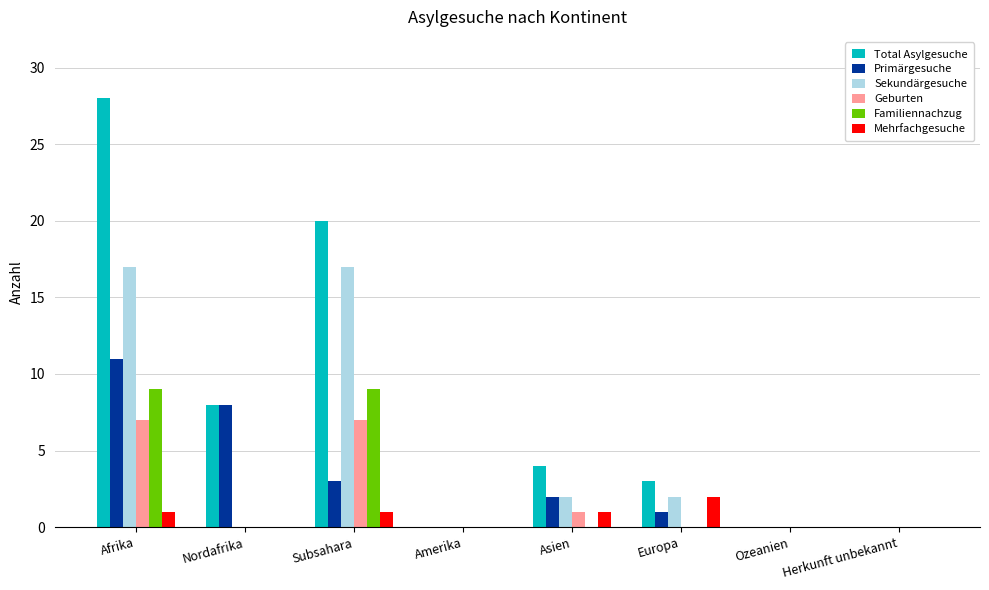

The Geburten series shows -2 at Herkunft unbekannt. True or false?

False